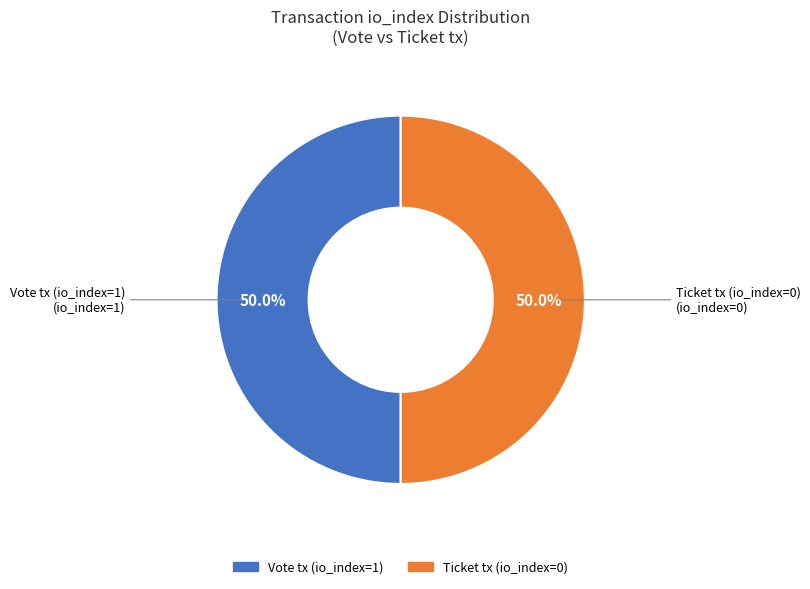

How many segments does this pie chart have?

2